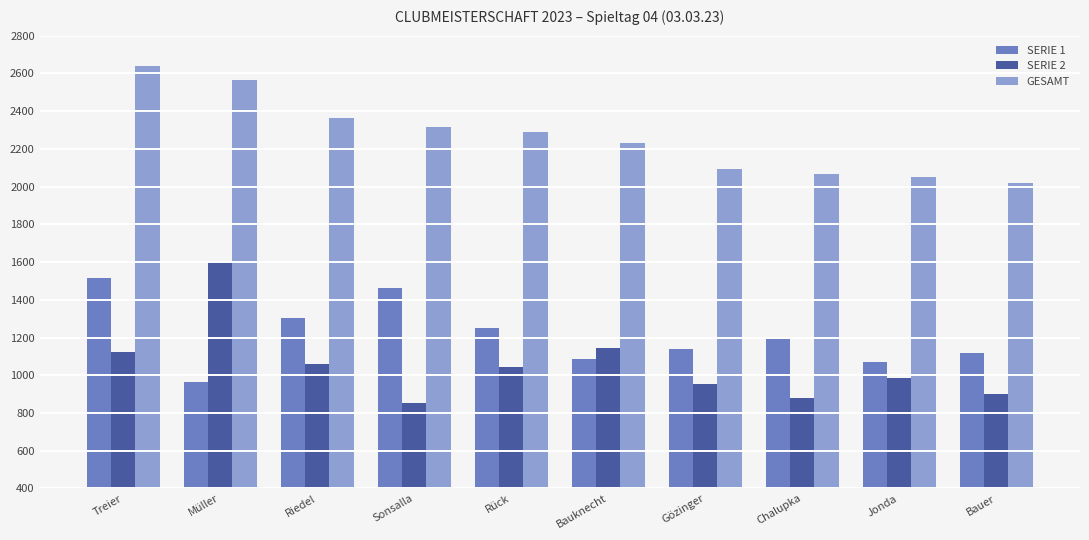

How many bars are there in total?

30